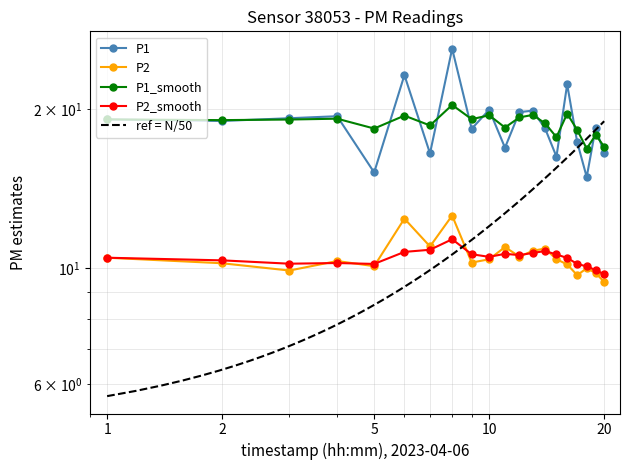

Reading left to right, extract all data points from this chart.

P1: 19.1	19.0	19.2	19.4	15.2	23.2	16.5	26.1	18.4	20.0	16.9	19.8	19.9	18.4	16.3	22.3	17.3	14.9	18.4	16.5
P2: 10.4	10.2	9.9	10.3	10.1	12.4	11.0	12.6	10.2	10.4	10.9	10.5	10.8	10.9	10.4	10.2	9.7	10.0	9.8	9.4
P1_smooth: 19.1	19.1	19.1	19.2	18.4	19.5	18.6	20.4	19.2	19.5	18.5	19.3	19.5	18.8	17.7	19.6	18.3	16.9	17.9	17.0
P2_smooth: 10.4	10.3	10.2	10.2	10.2	10.7	10.8	11.3	10.6	10.5	10.6	10.6	10.7	10.8	10.6	10.4	10.2	10.1	9.9	9.7